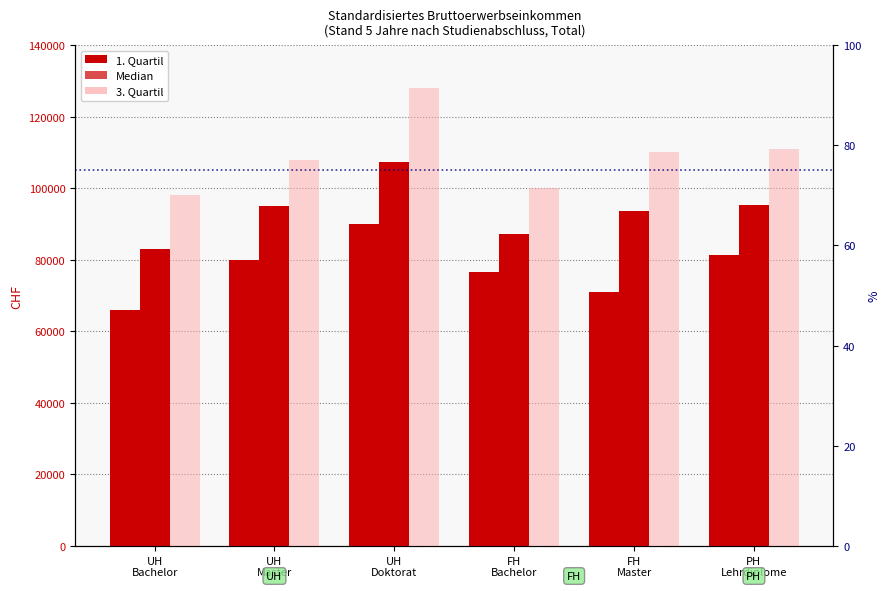

Reading left to right, list all the values displayed in this chart.

1. Quartil: 66000	80000	90000	76600	70900	81300
Median: 83000	95000	107400	87200	93600	95200
3. Quartil: 98100	108000	128000	100000	110000	111100